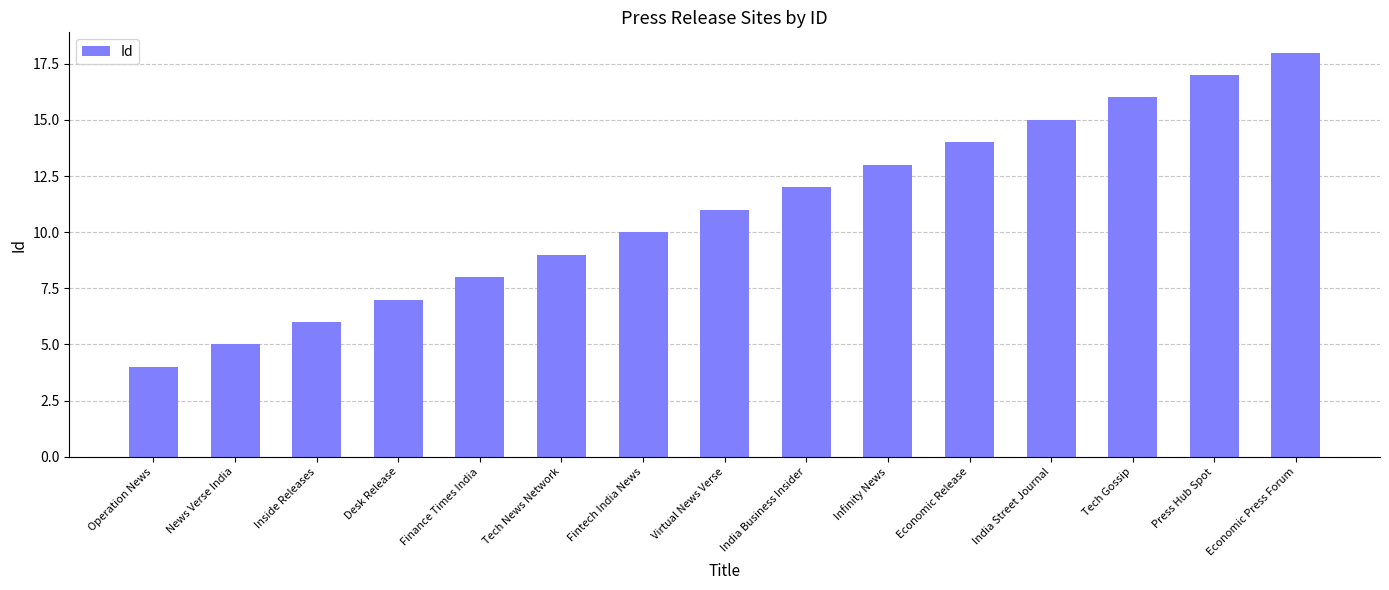

Which has a higher value, Infinity News or India Street Journal?

India Street Journal